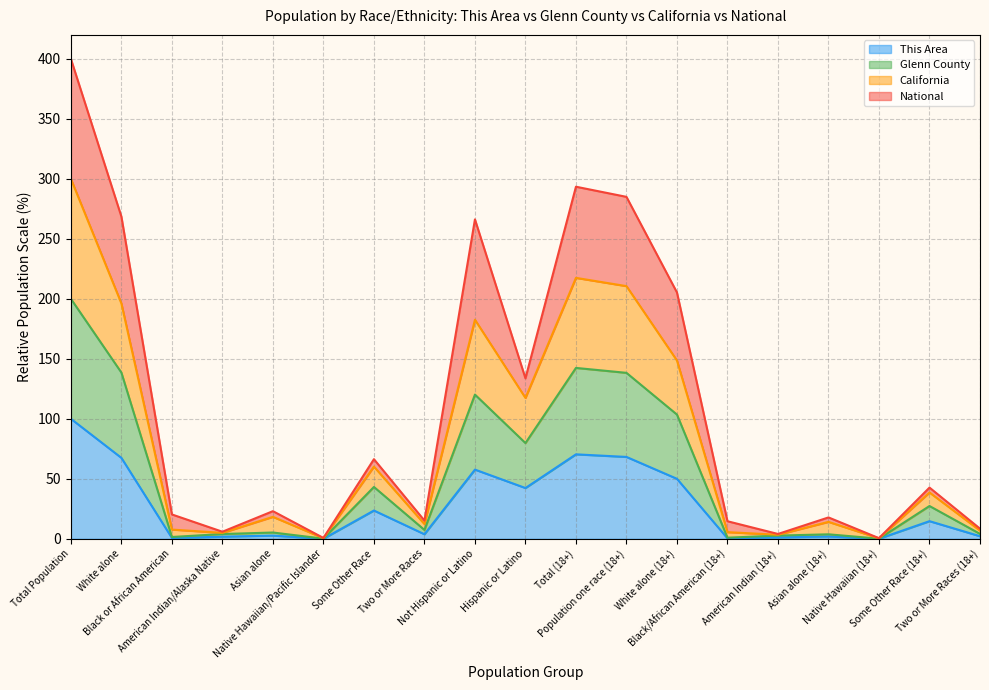

What is the maximum value shown in the chart?

400.0